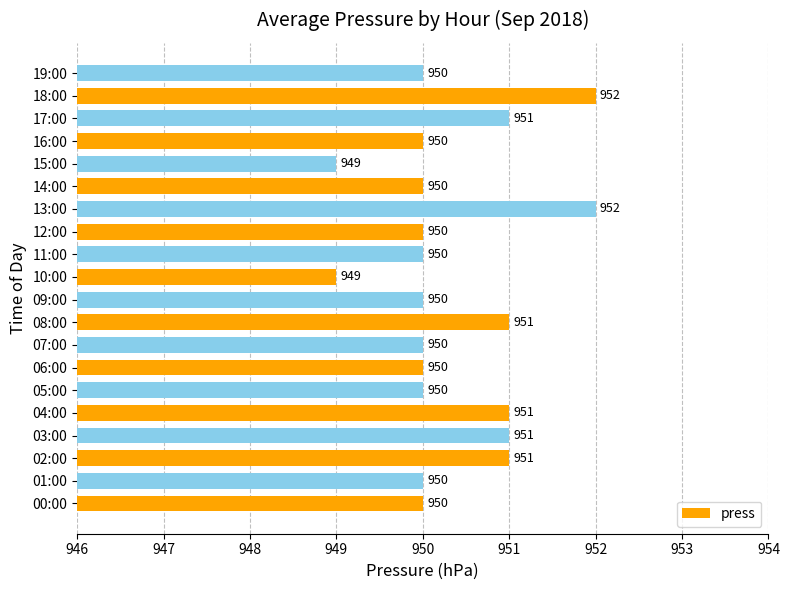

Count the number of data series in this chart.

1